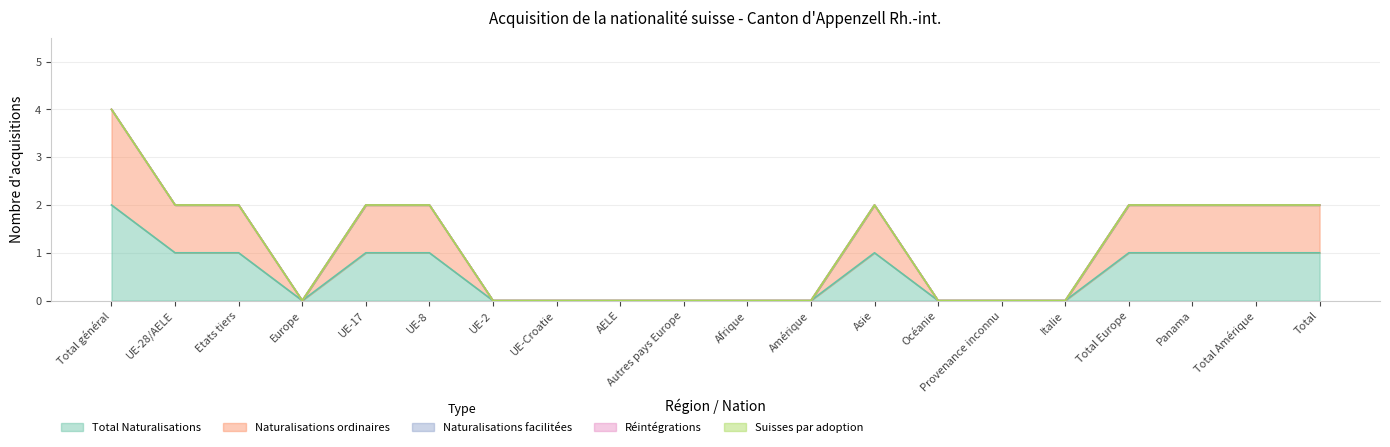

What is the label of the 1st point from the left?

Total général